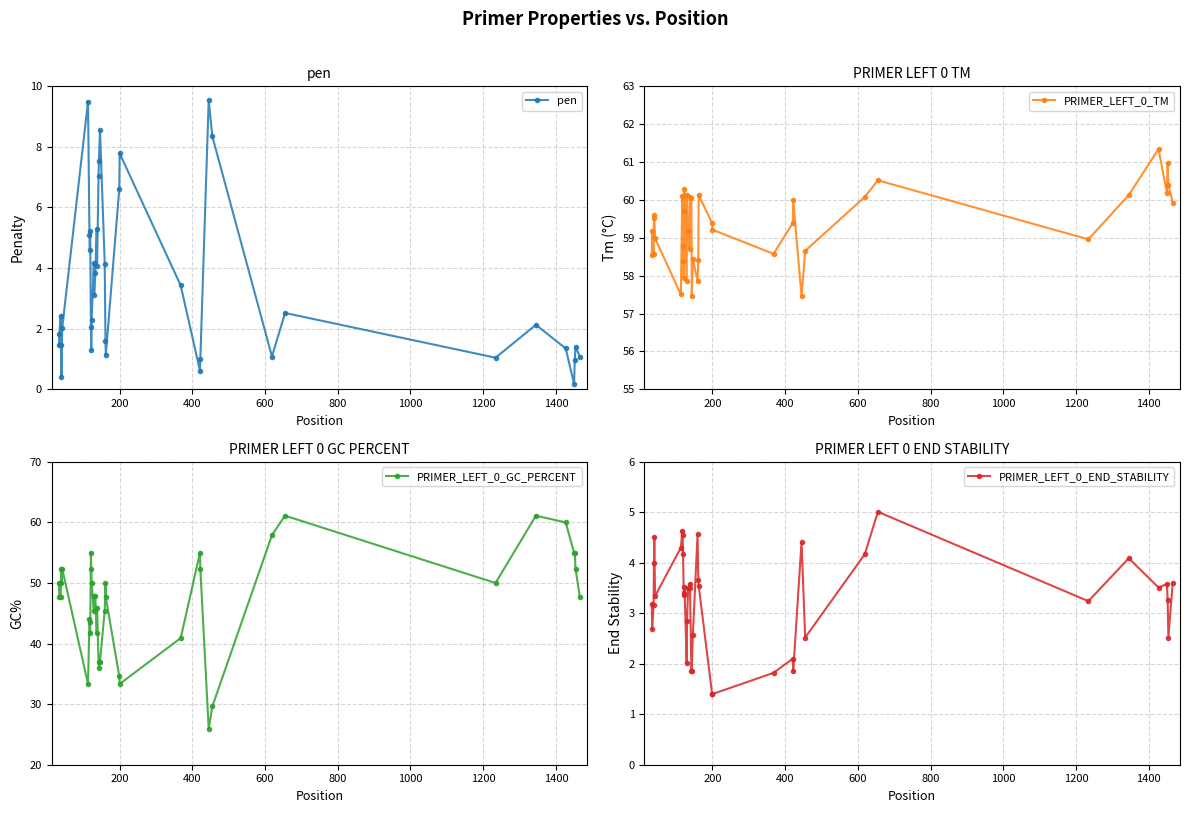

How many lines are shown in the chart?

4